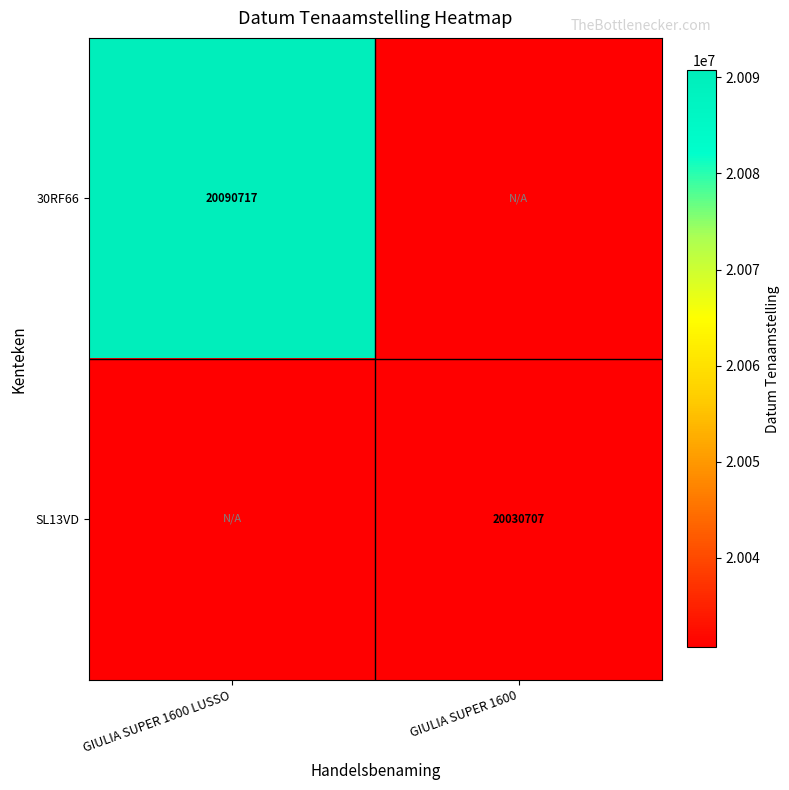

True or false: 30RF66 has a value of 20090717 at GIULIA SUPER 1600 LUSSO.

True